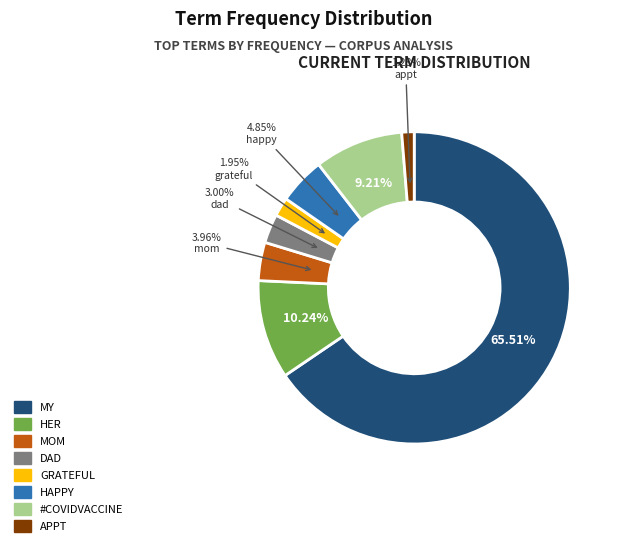

How many segments does this pie chart have?

8